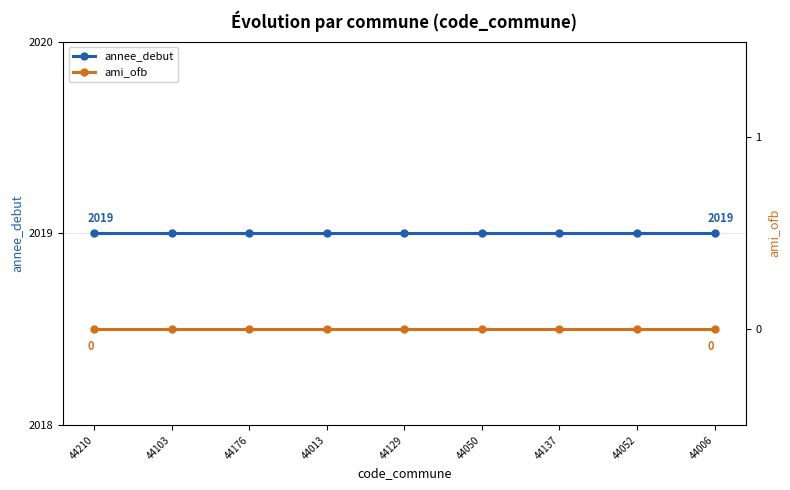

What is the value of the annee_debut point at the 8th from the left?

2019